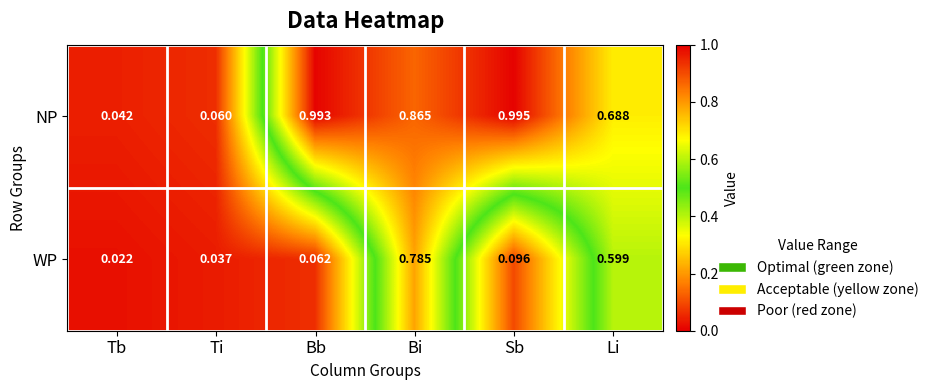

How many distinct data groups are displayed?

2